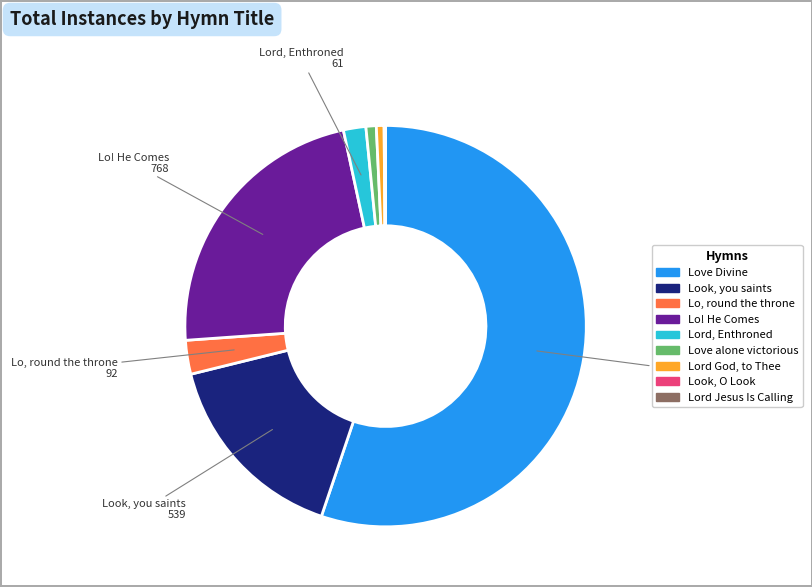

Does any single category account for the majority?

Yes